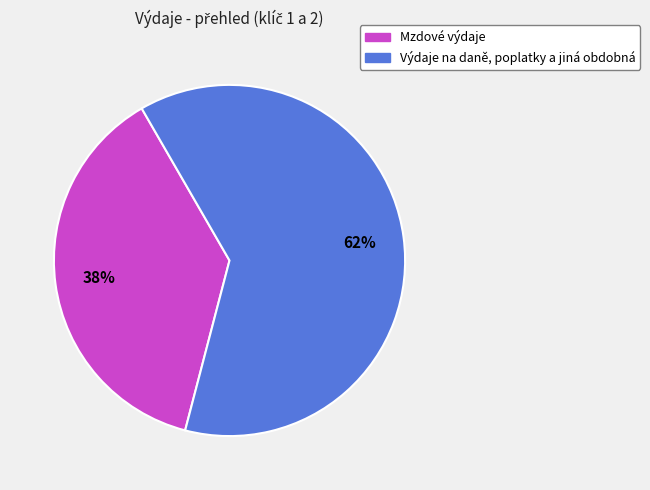

What percentage is the Výdaje na daně, poplatky a jiná obdobná slice, to the nearest percent?

62%